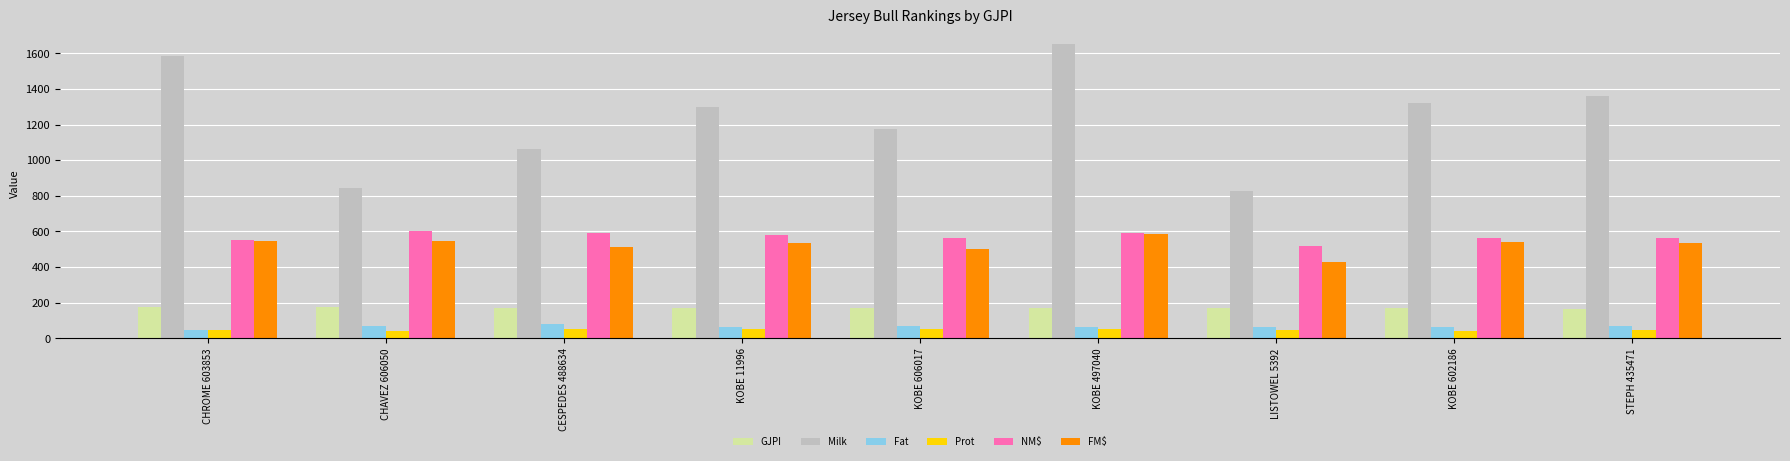

What is the approximate value of Fat at STEPH 435471?

72